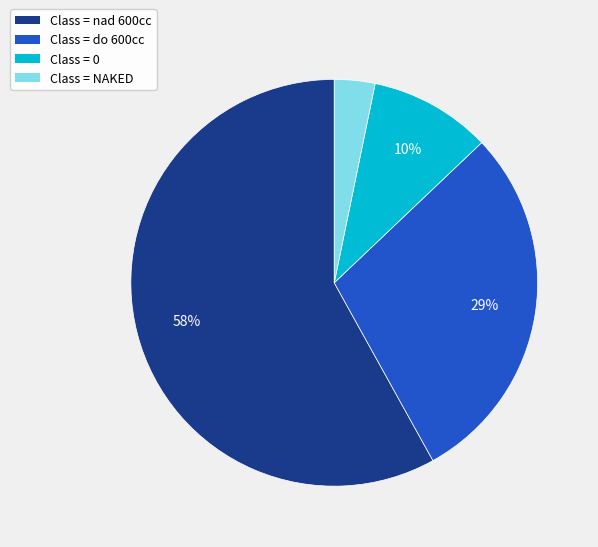

To the nearest percent, what is the difference between the largest and smallest slice percentages?

55%